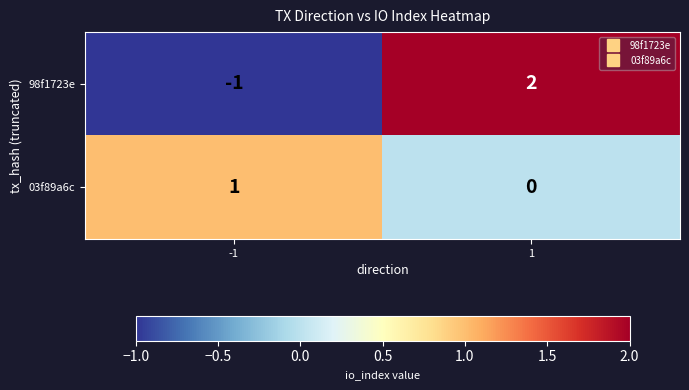

Rank the series by their maximum value, from highest to lowest.

98f1723e, 03f89a6c